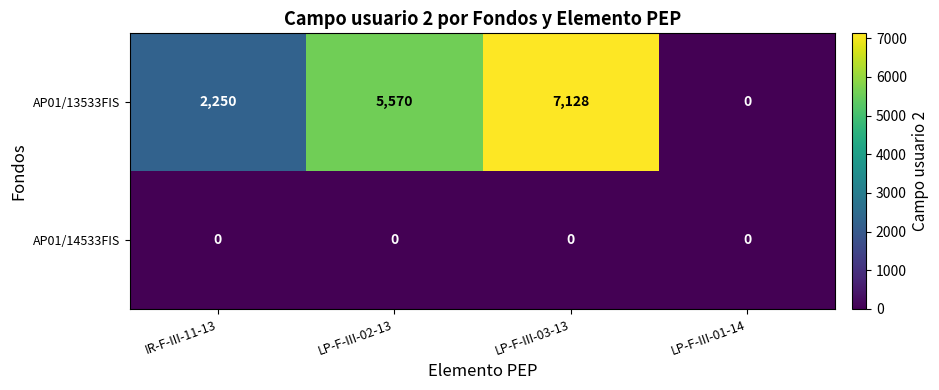

At which label does AP01/13533FIS reach its peak?

LP-F-III-03-13